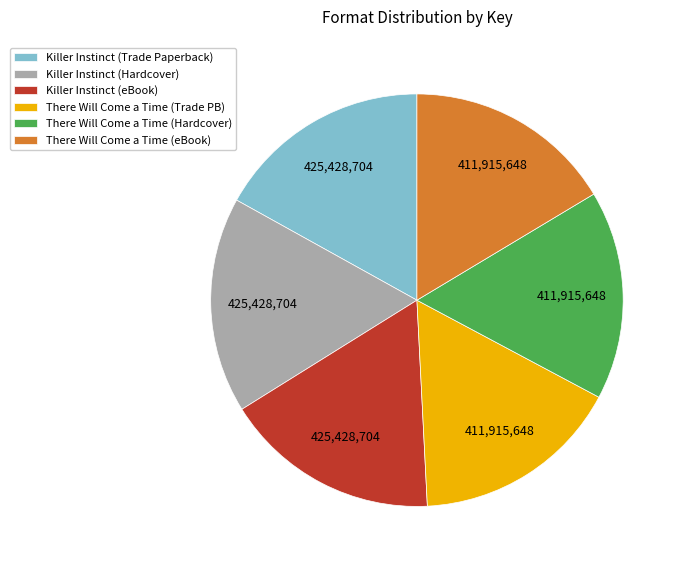

How many slices are in this pie chart?

6